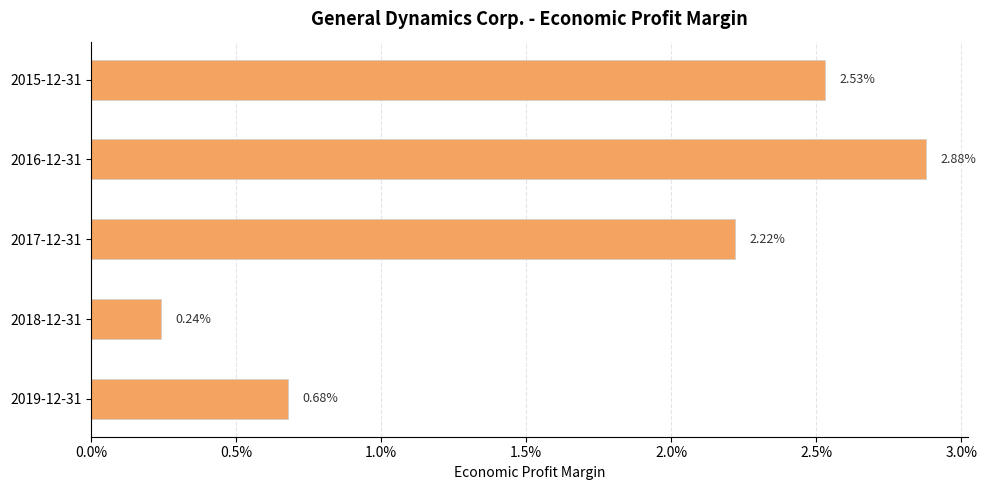

Does the chart contain stacked bars?

No